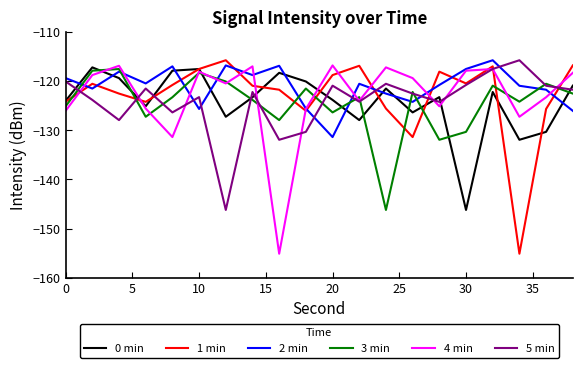

Which series ends up on top after the final intersection of 2 min and 3 min?

3 min